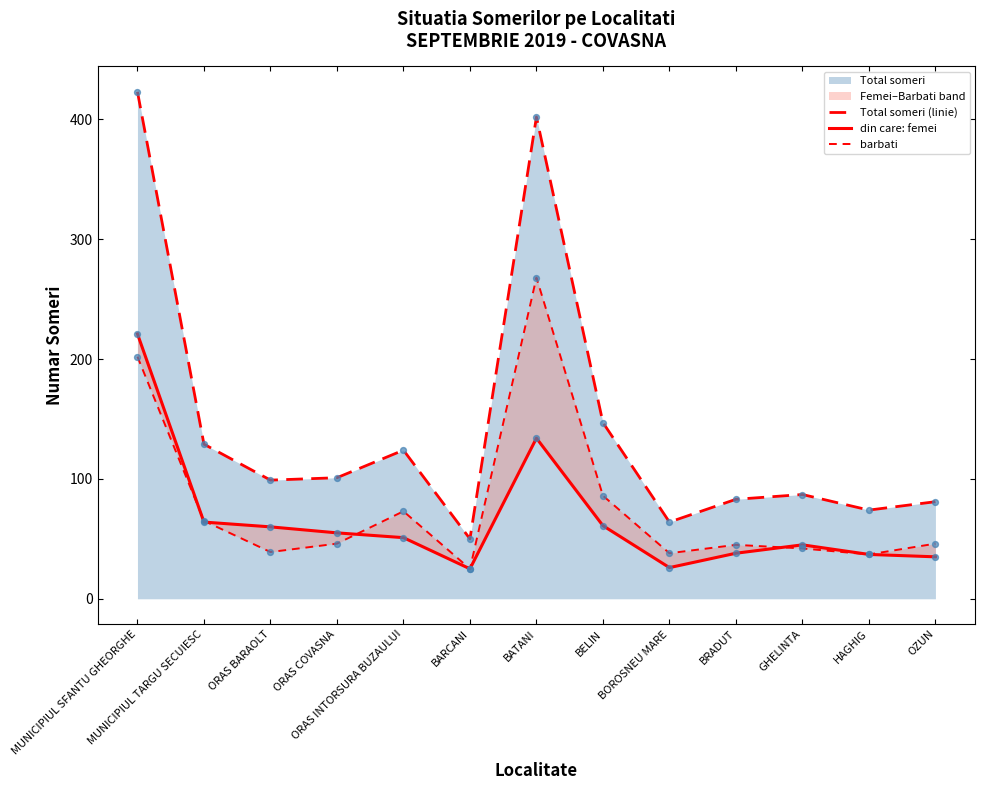

What is the total value across all series at BARCANI?

100